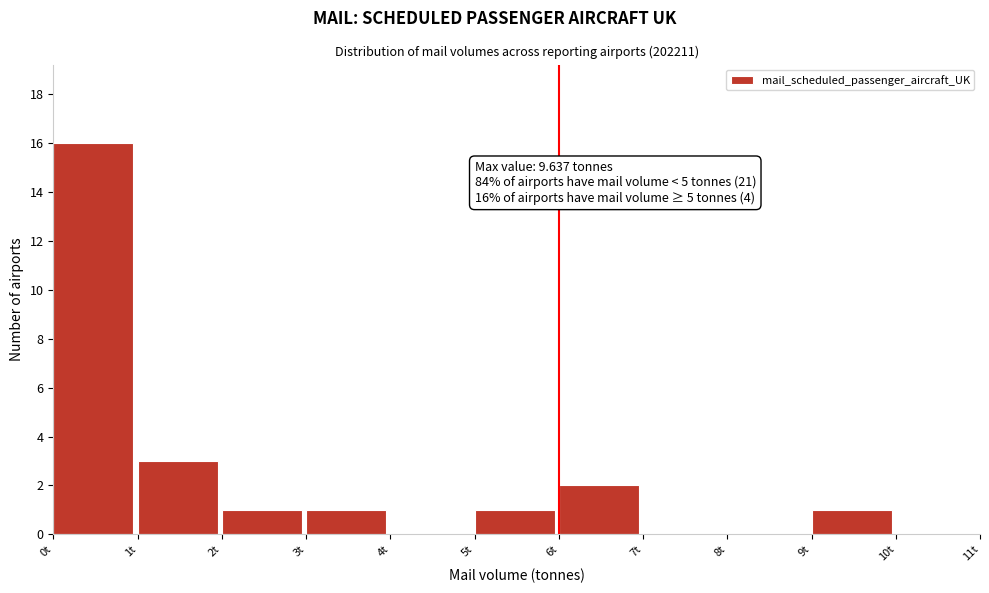

Over which range of the x-axis is the bar tallest?

0 to 1